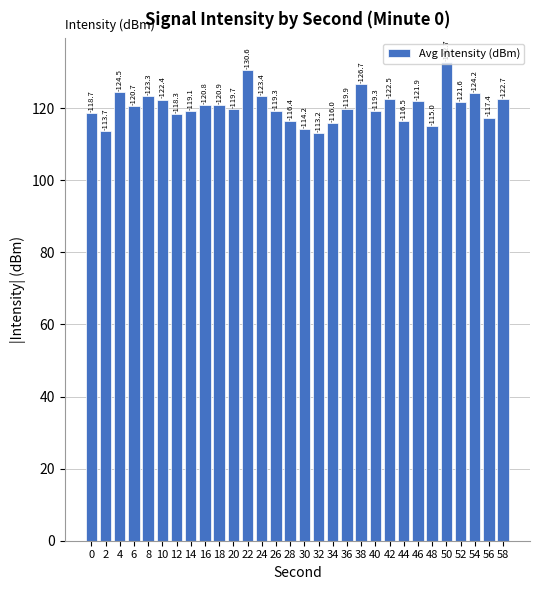

How many bars are there in total?

30